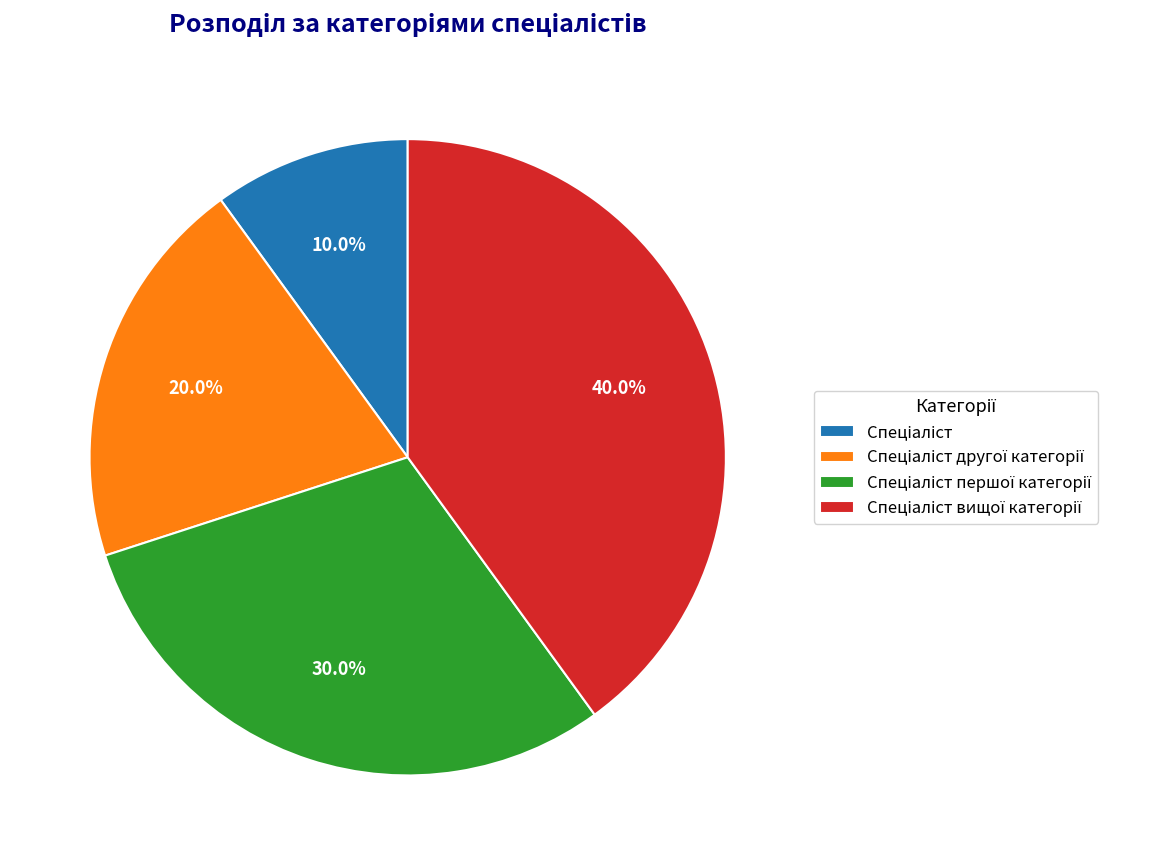

Is there a majority slice in this chart?

No